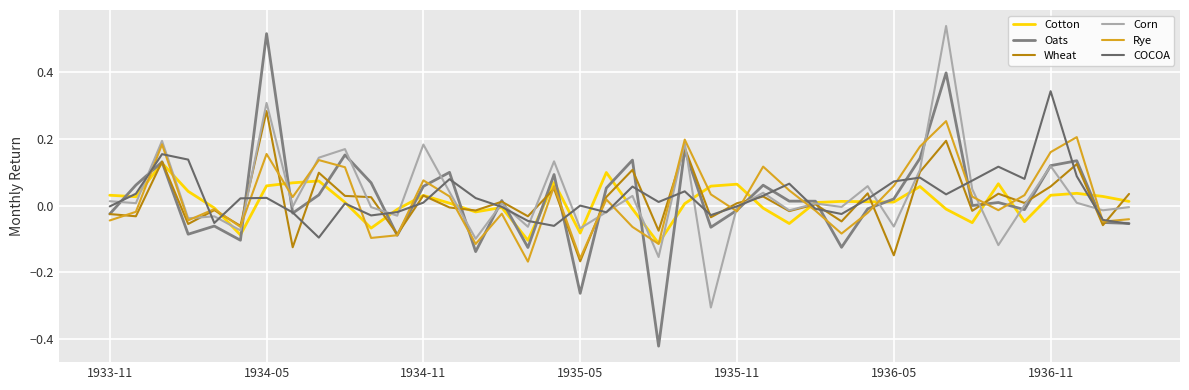

Where does the Cotton series first go above 0?

1933-11